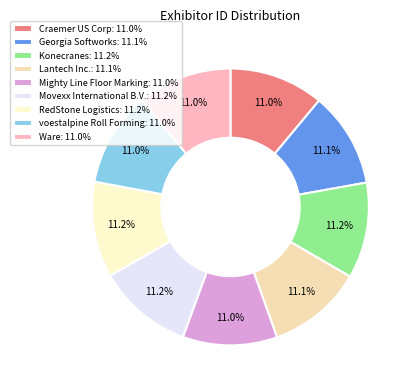

How much of the chart is everything except voestalpine Roll Forming?

89.0%